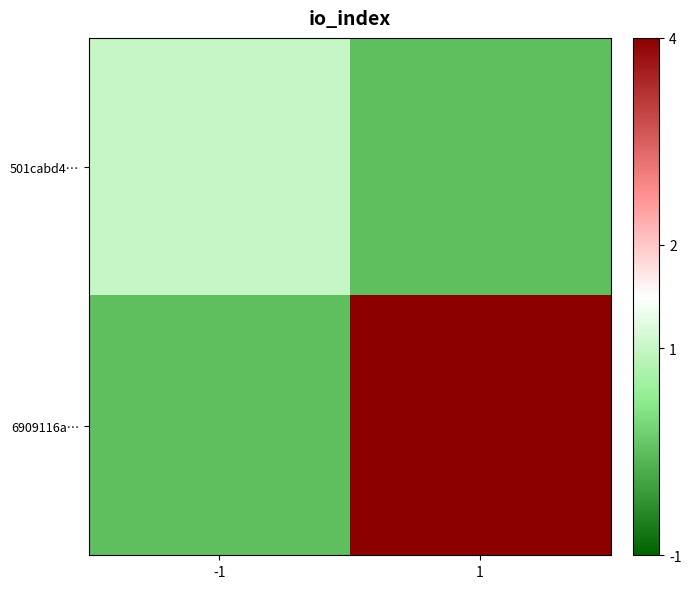

List the series in order of their overall mean, highest first.

6909116a…, 501cabd4…